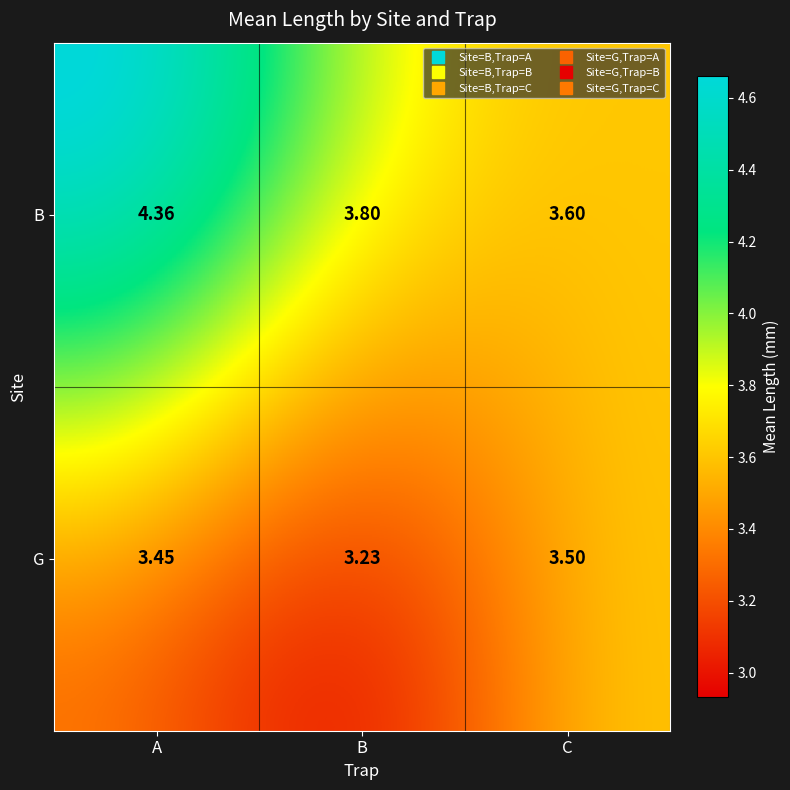

Which series changed the most between B and C?

G